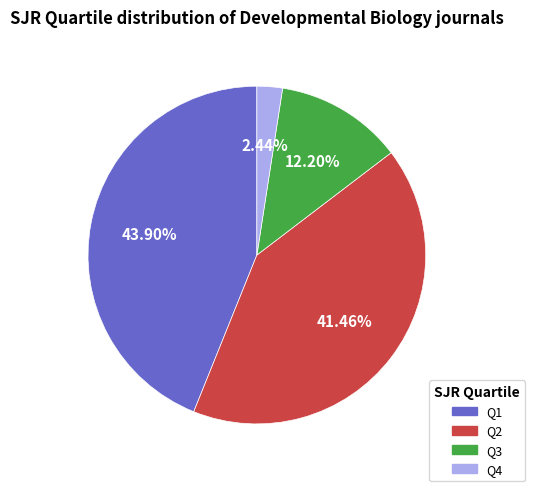

Does Q4 represent more than half of the total?

No